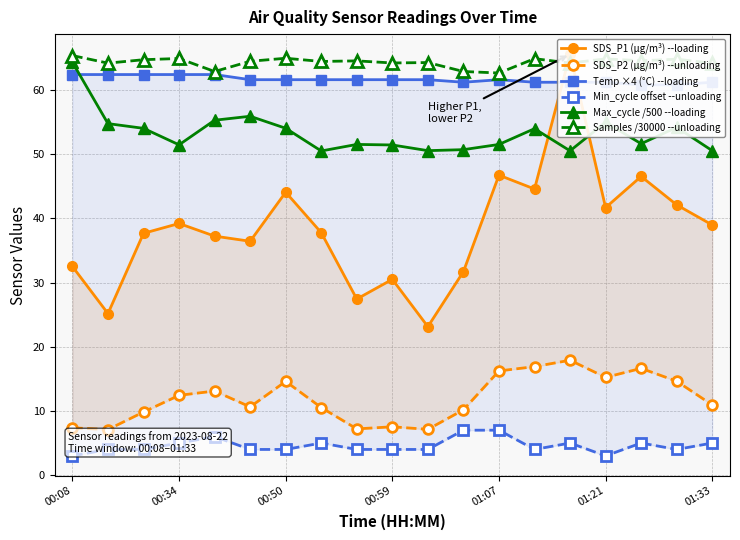

At 14, list the series in order from smallest to largest.

Min_cycle offset --unloading, SDS_P2 (µg/m³) --unloading, Max_cycle /500 --loading, Temp ×4 (°C) --loading, Samples /30000 --unloading, SDS_P1 (µg/m³) --loading